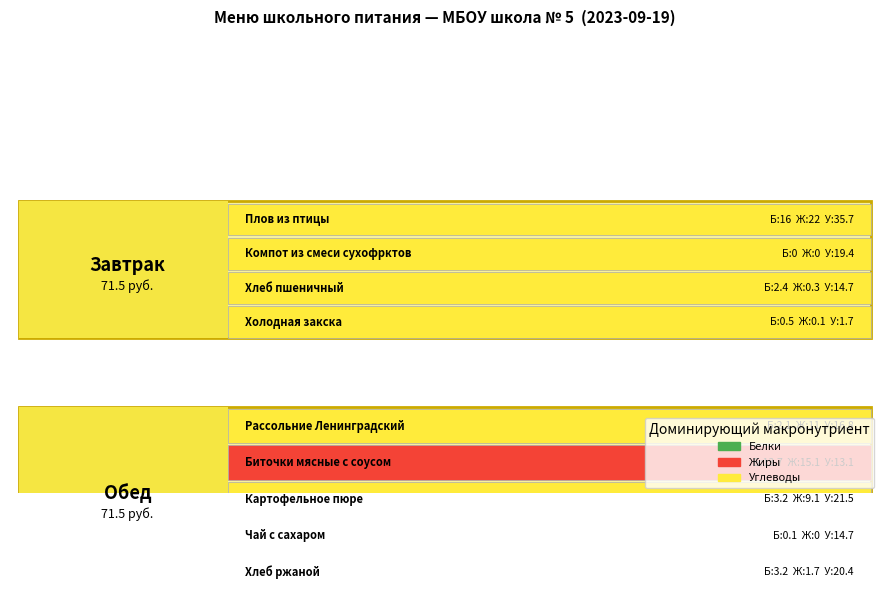

Rank the series by their average value, from lowest to highest.

Белки, Жиры, Углеводы